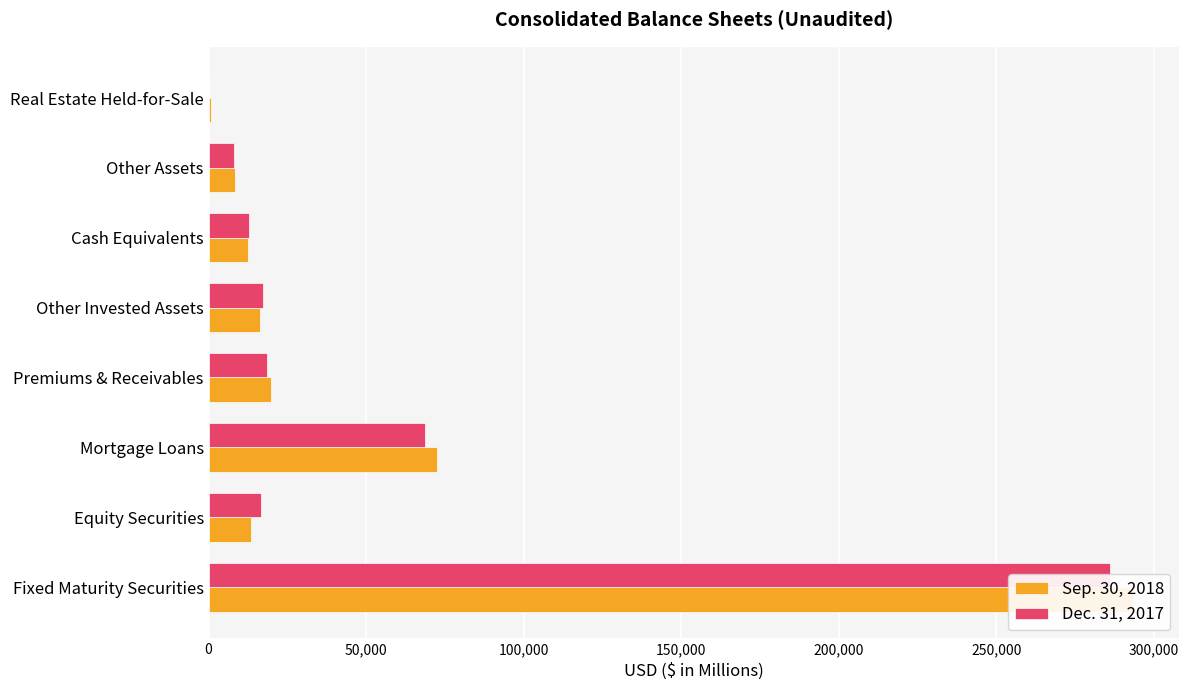

Is it true that Sep. 30, 2018 equals 387890 at Fixed Maturity Securities?

False